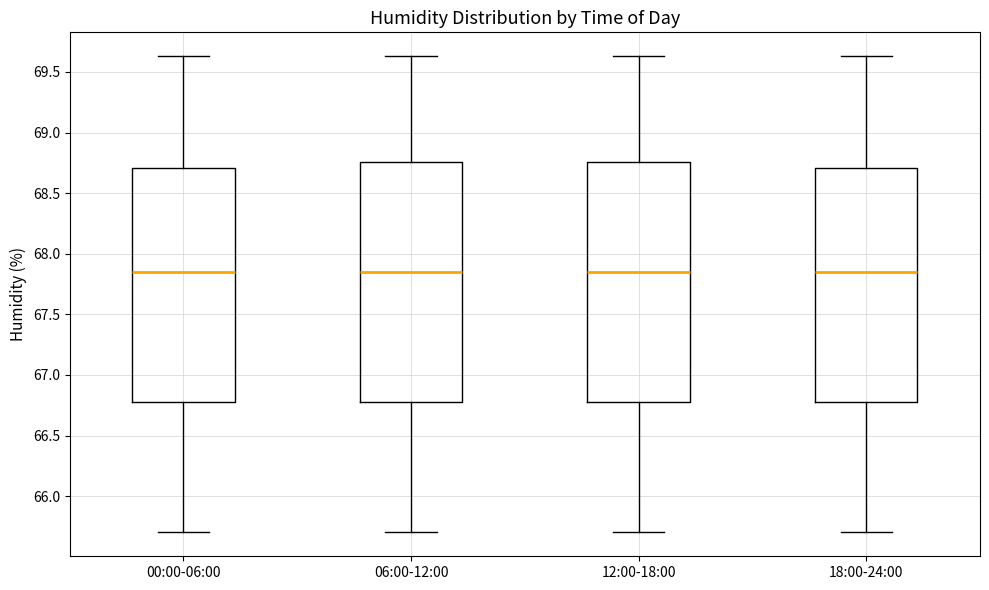

Reading left to right, transcribe this box plot: for each box, give where its median line is, the range the box spans, and where its two whiskers end, as read against the y-axis. The values are not printed on the chart, so give them approximately, as read against the axis.

00:00-06:00: median 67.85, box 66.80 to 68.70, whiskers 65.70 to 69.65
06:00-12:00: median 67.85, box 66.80 to 68.75, whiskers 65.70 to 69.65
12:00-18:00: median 67.85, box 66.80 to 68.75, whiskers 65.70 to 69.65
18:00-24:00: median 67.85, box 66.80 to 68.70, whiskers 65.70 to 69.65